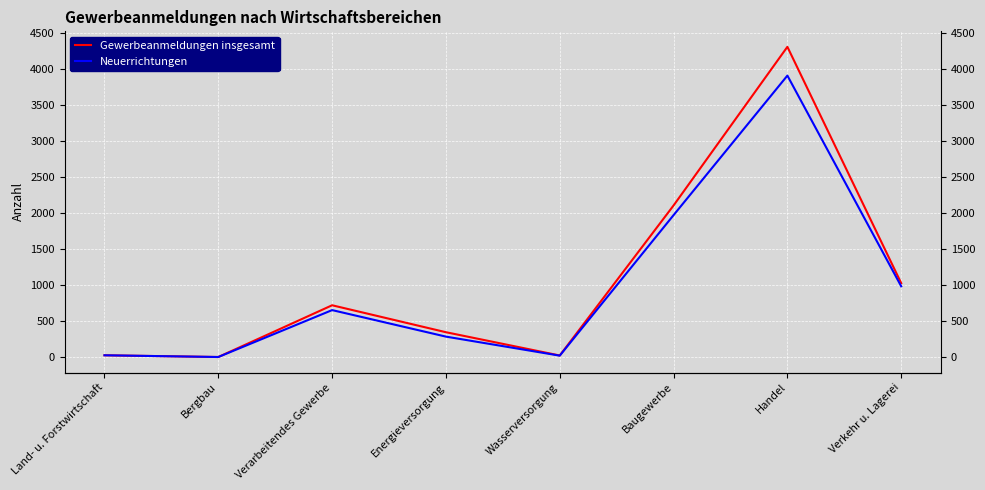

The value of Neuerrichtungen at Verkehr u. Lagerei is 1636. True or false?

False